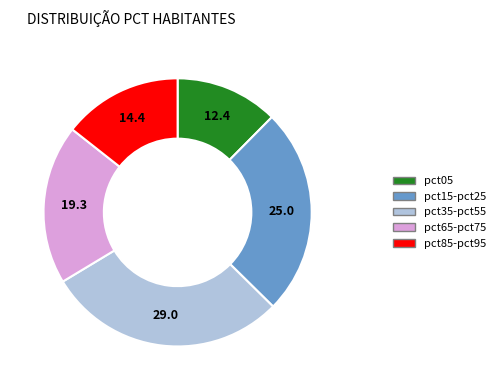

Which slice is the largest?

pct35-pct55